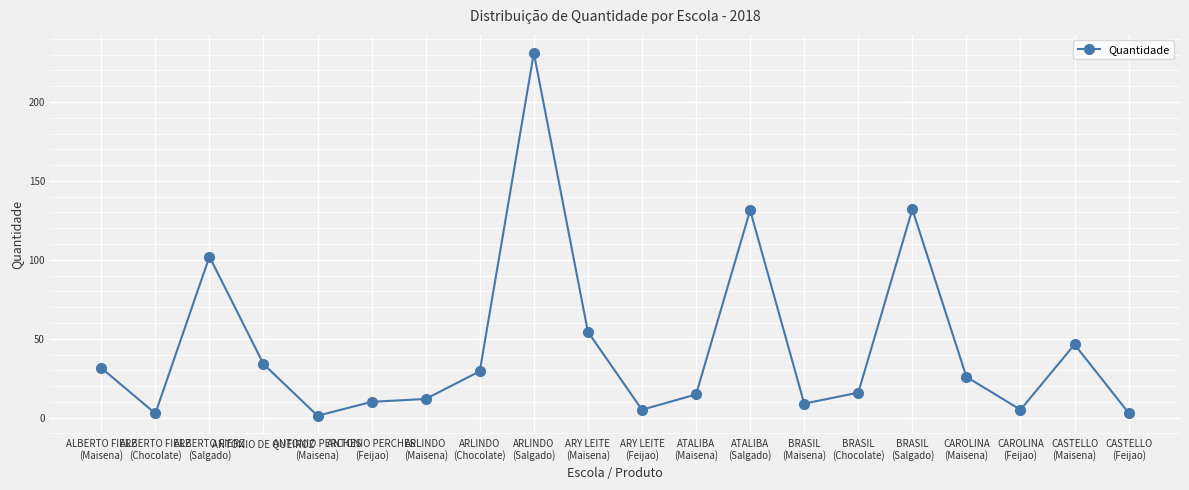

What is the sum of the values at ANTONIO PERCHES
(Maisena) and BRASIL
(Salgado)?

133.2